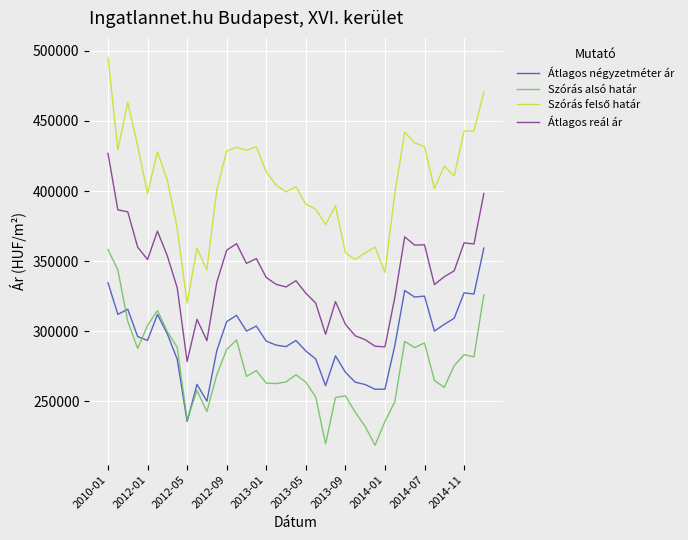

True or false: Átlagos reál ár and Szórás alsó határ cross at least once.

False